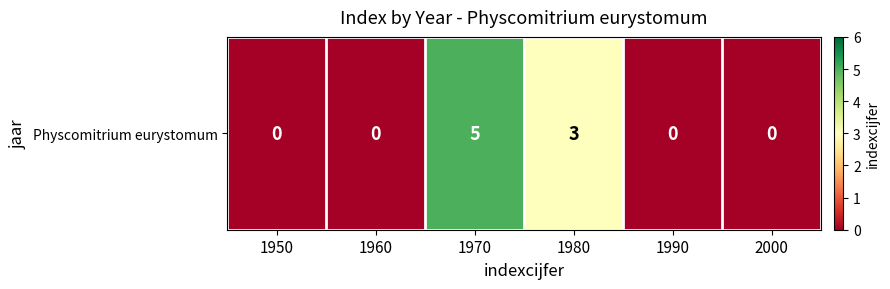

Count the values in the range 0 to 3.

5